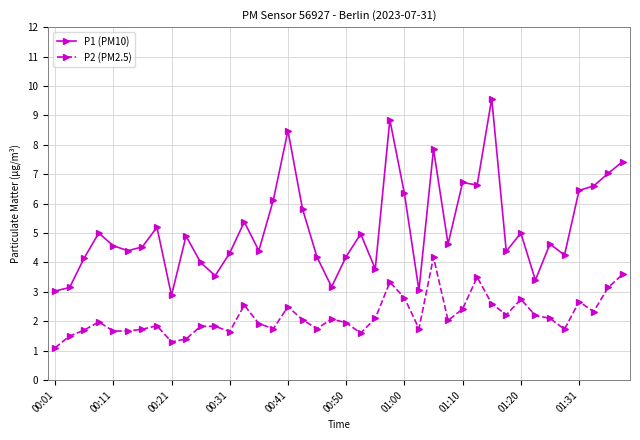

What is the value of the P2 (PM2.5) point at the 19th from the left?

1.8